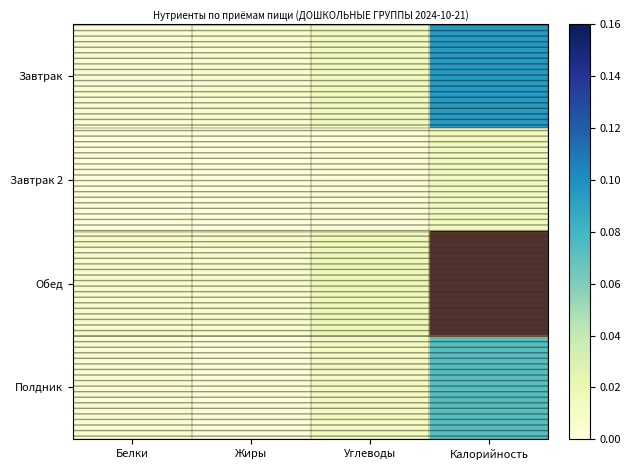

Count the number of categories in the chart.

4